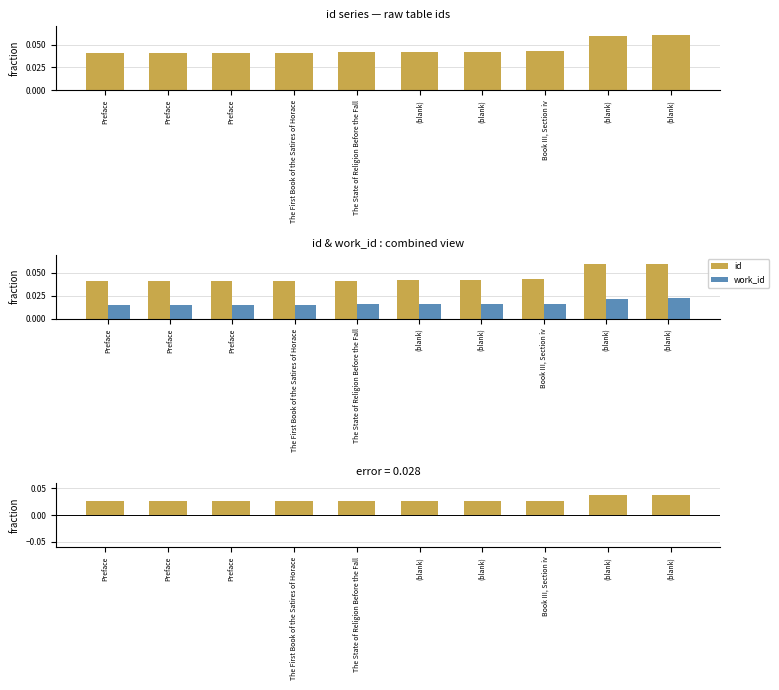

Rank the series by their maximum value, from highest to lowest.

id, id - work_id, work_id